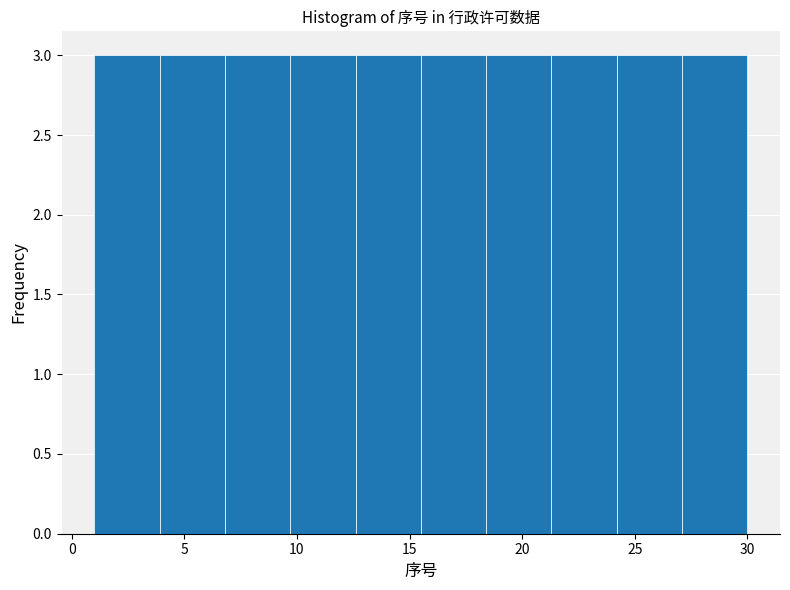

How tall is the bar that spans 21.3 to 24.2 on the x-axis? Neither the bar edges nor the heights are printed on the chart, so give them approximately, as read against the axes.

3